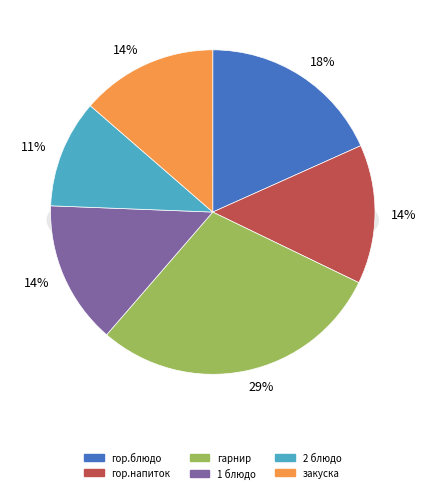

Is 1 блюдо the majority of the pie?

No